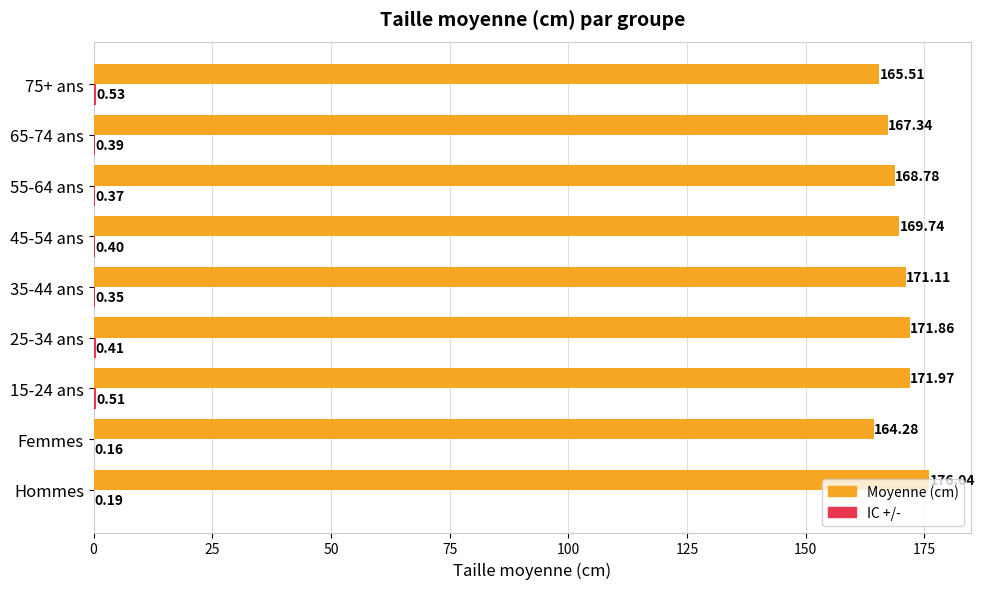

Which series changed the most between 55-64 ans and 75+ ans?

Moyenne (cm)